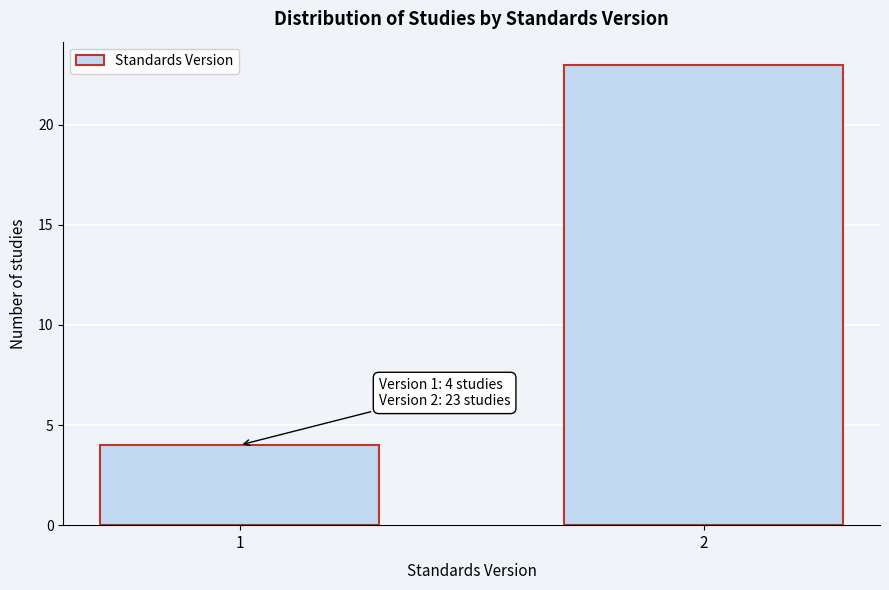

Reading left to right, transcribe all the data shown in this chart.

4	23